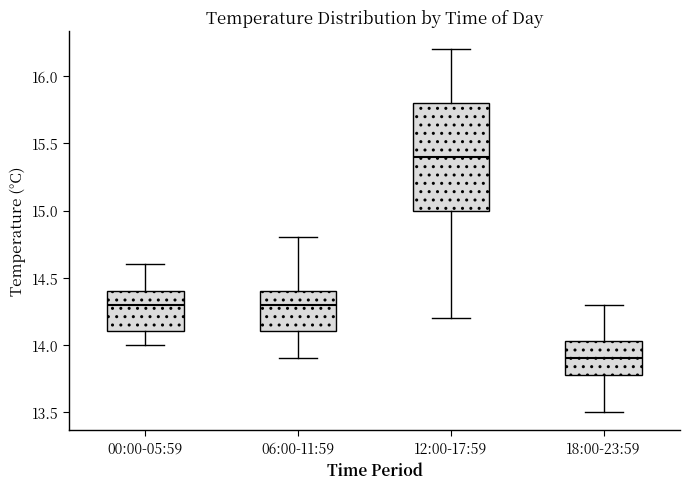

Where does the median line of the box for 18:00-23:59 sit on the y-axis? The values are not printed on the chart, so give them approximately, as read against the axis.

13.90